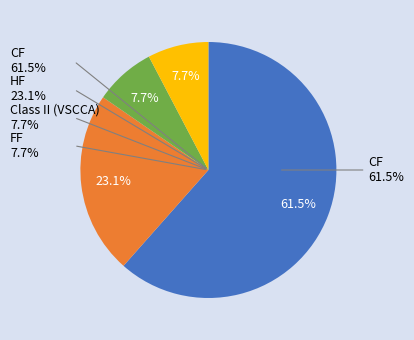

How much of the chart is everything except FF?

92.3%